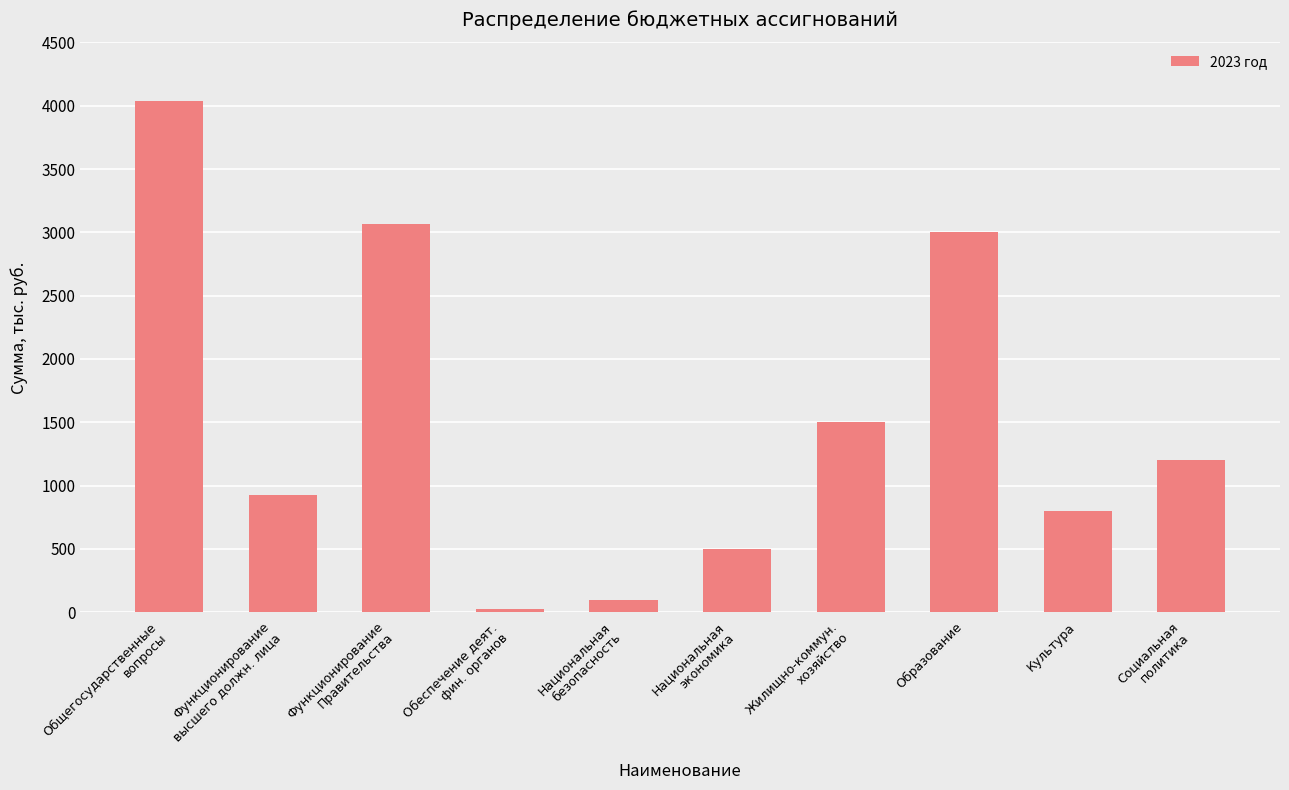

Reading left to right, list all the values displayed in this chart.

4040.9	922.6	3064.3	27.0	100.0	500.0	1500.0	3000.0	800.0	1200.0